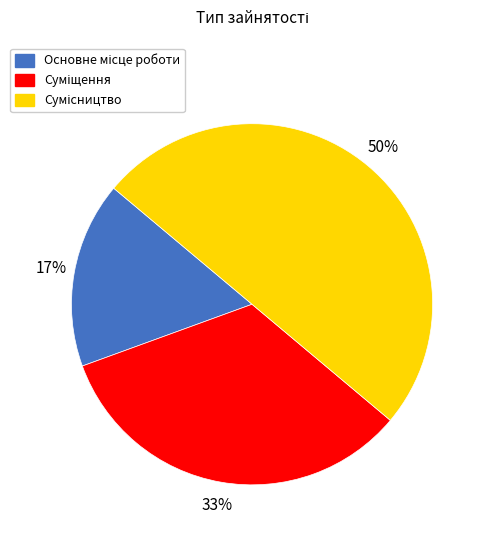

Count the number of slices in the pie.

3